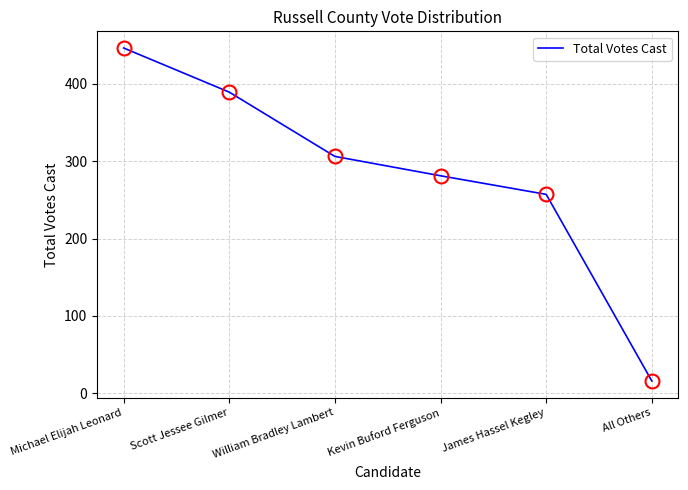

What is the change in value from Michael Elijah Leonard to Kevin Buford Ferguson?

-165